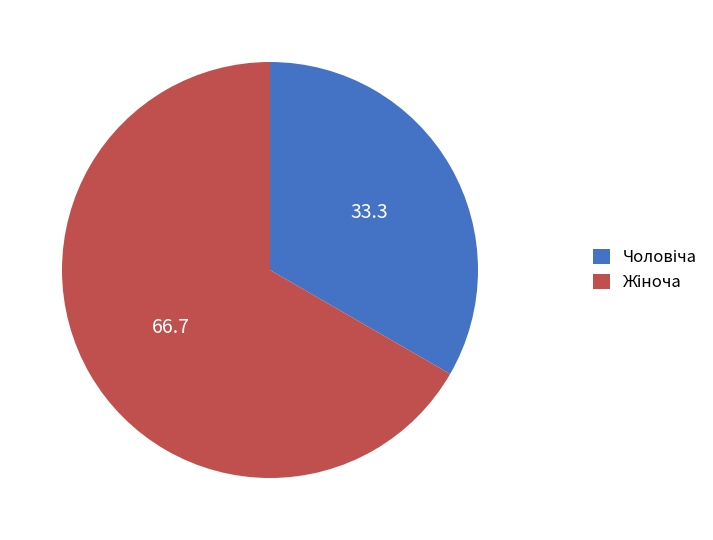

Is there a majority slice in this chart?

Yes